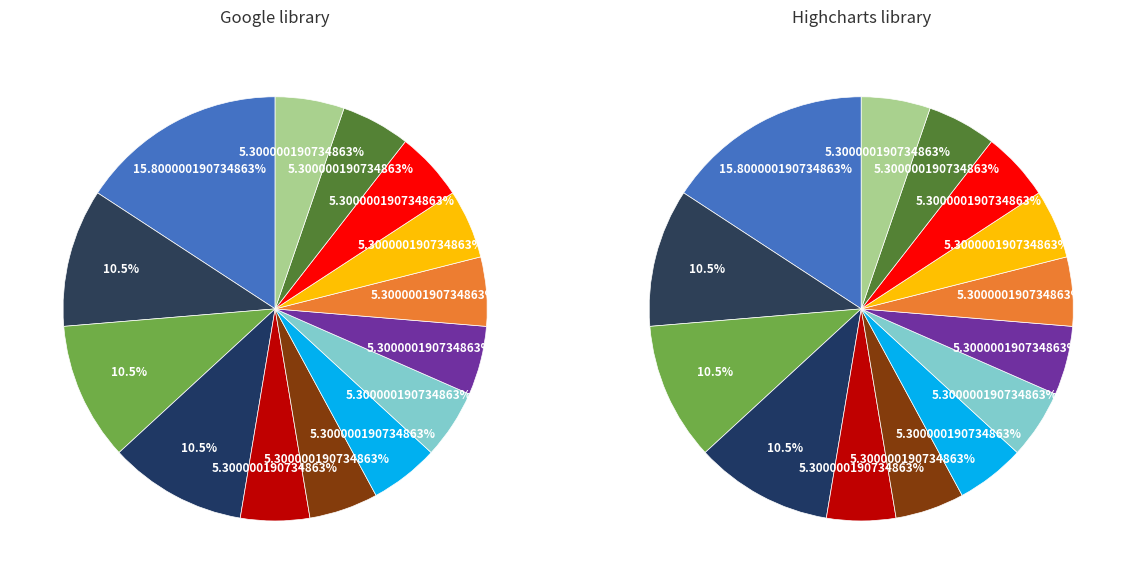

Does Glaziers account for over 50% of the chart?

No